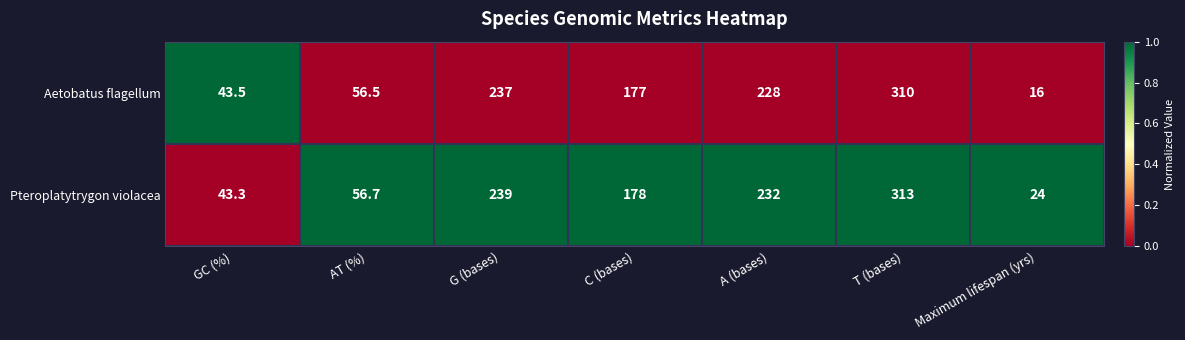

Which series has the largest total across all categories?

Pteroplatytrygon violacea